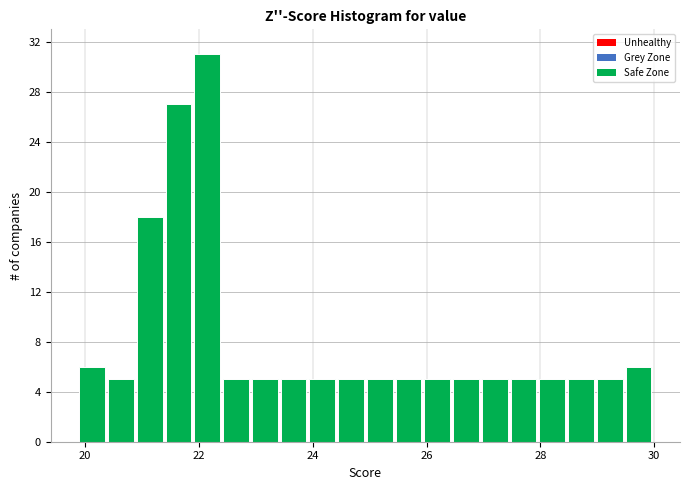

Around what value on the x-axis is the tallest bar? Give the approximate position of its centre, as read against the axis.

22.2